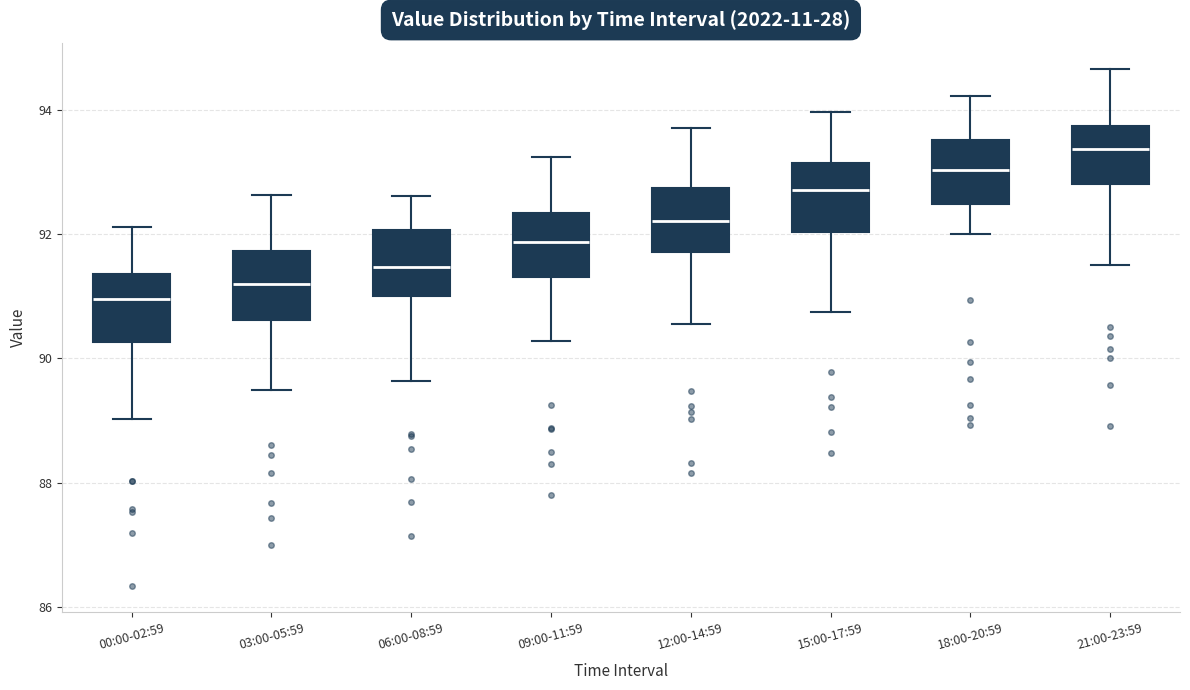

Which box's median line is the highest?

21:00-23:59